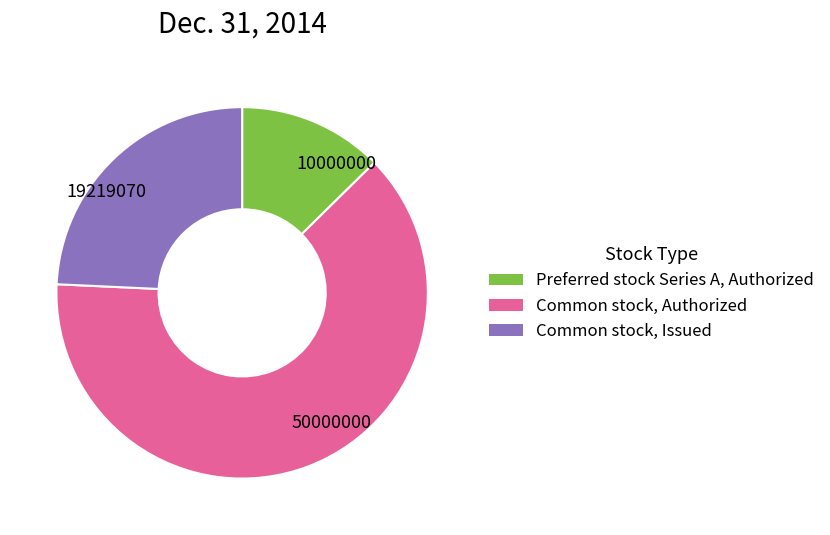

Which has a higher value, 19219070 or 50000000?

50000000